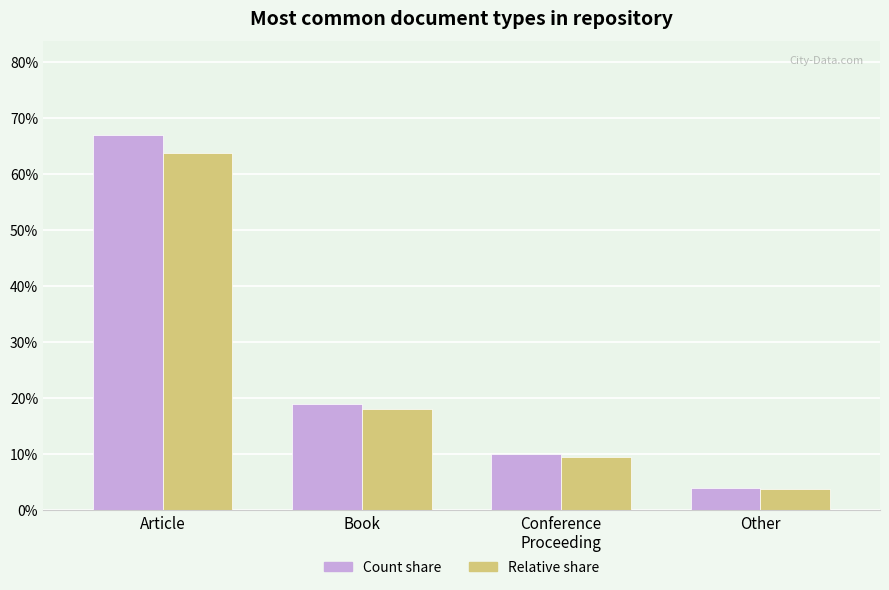

The Relative share series shows 0.2 at Book. True or false?

True